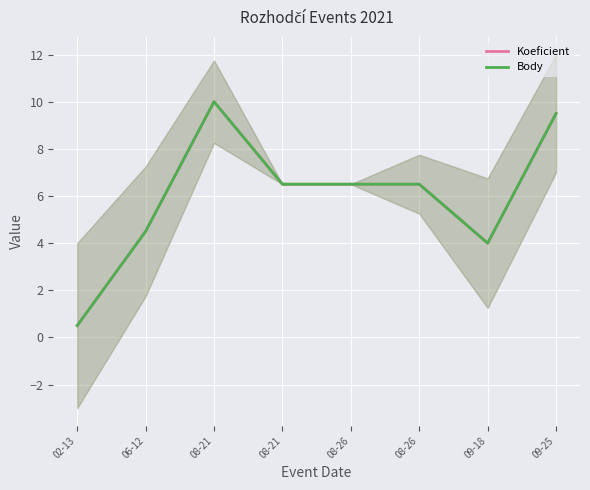

At how many categories does at least one series exceed 7?

2